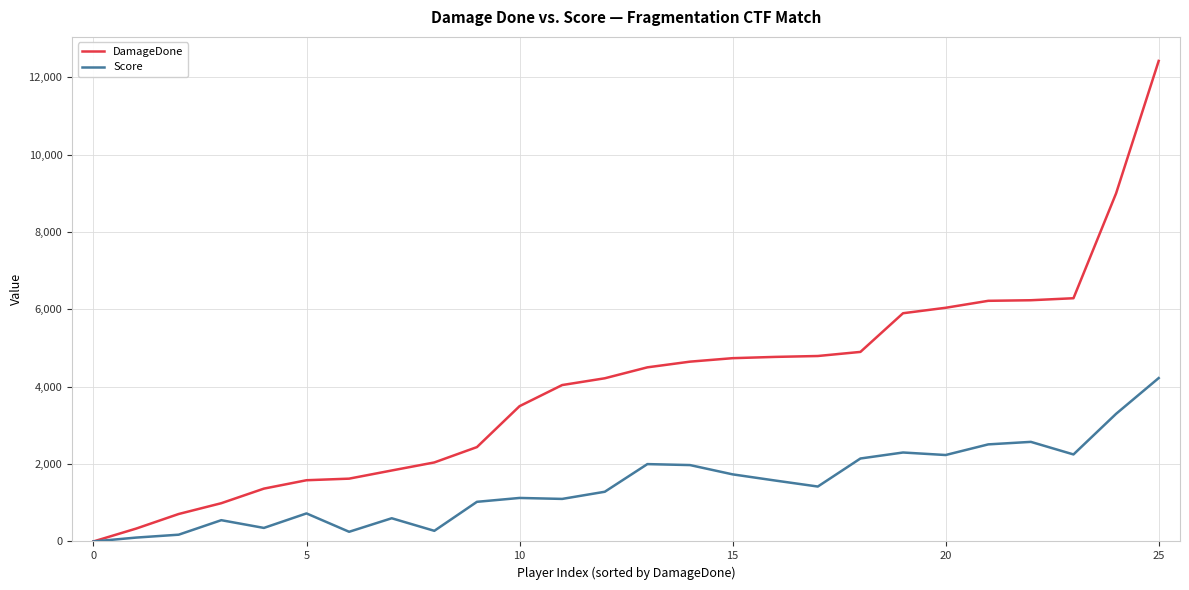

Which series has the largest total across all categories?

DamageDone